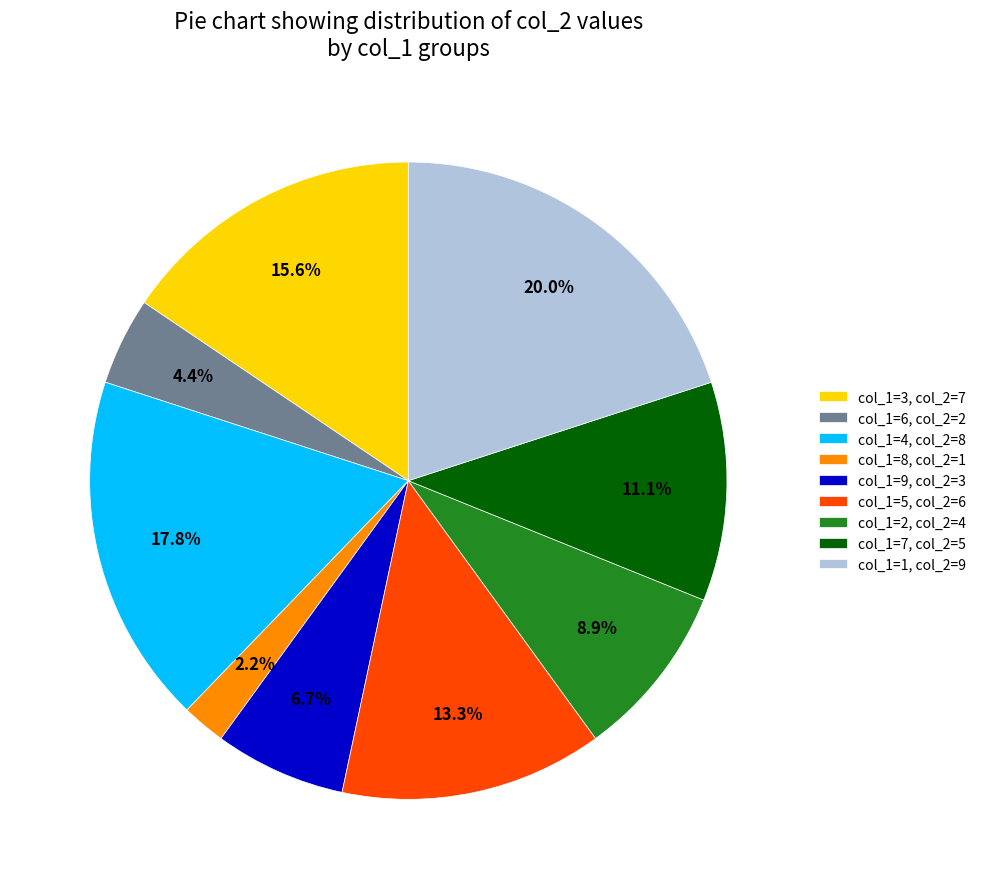

How many segments does this pie chart have?

9